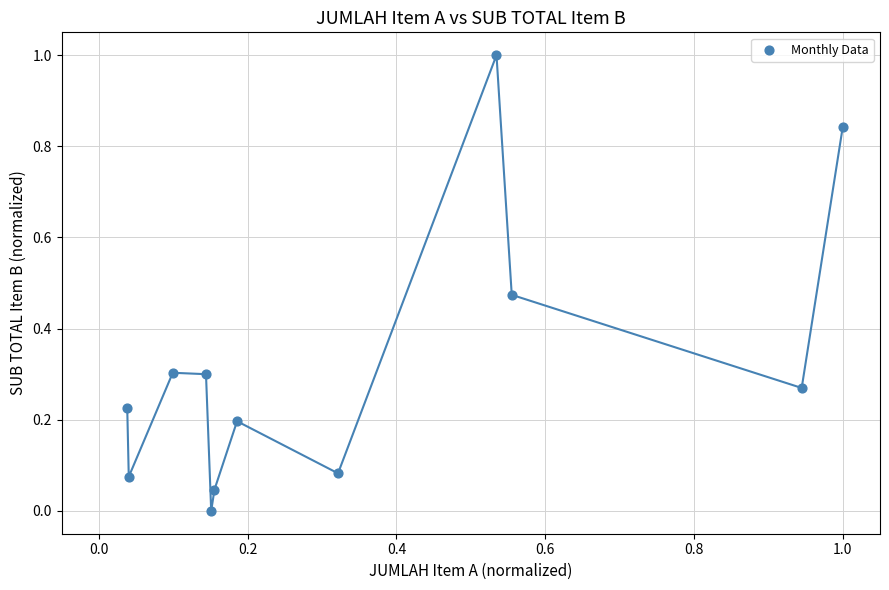

What is the range of X values (max minus min)?

1.0